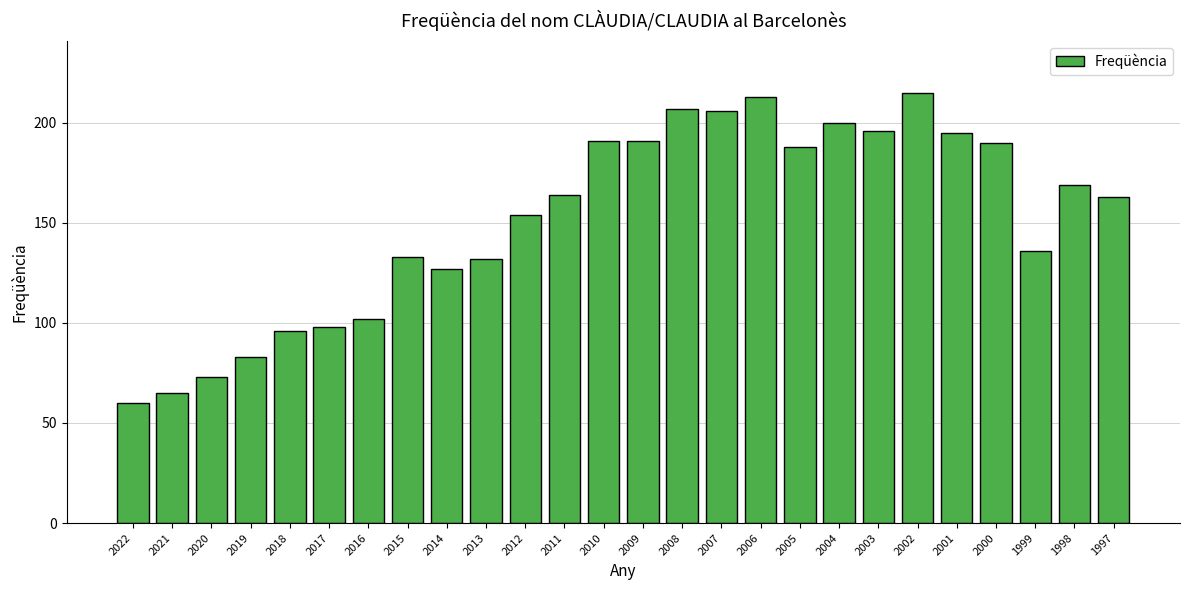

Between 2010 and 2016, which is larger?

2010